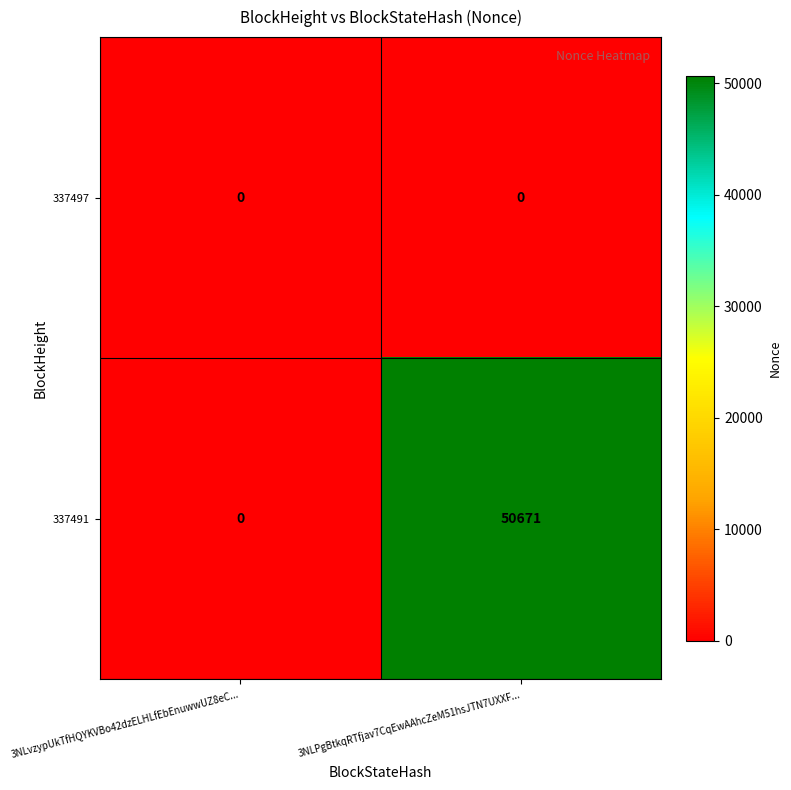

Which series has the widest spread of values?

337491